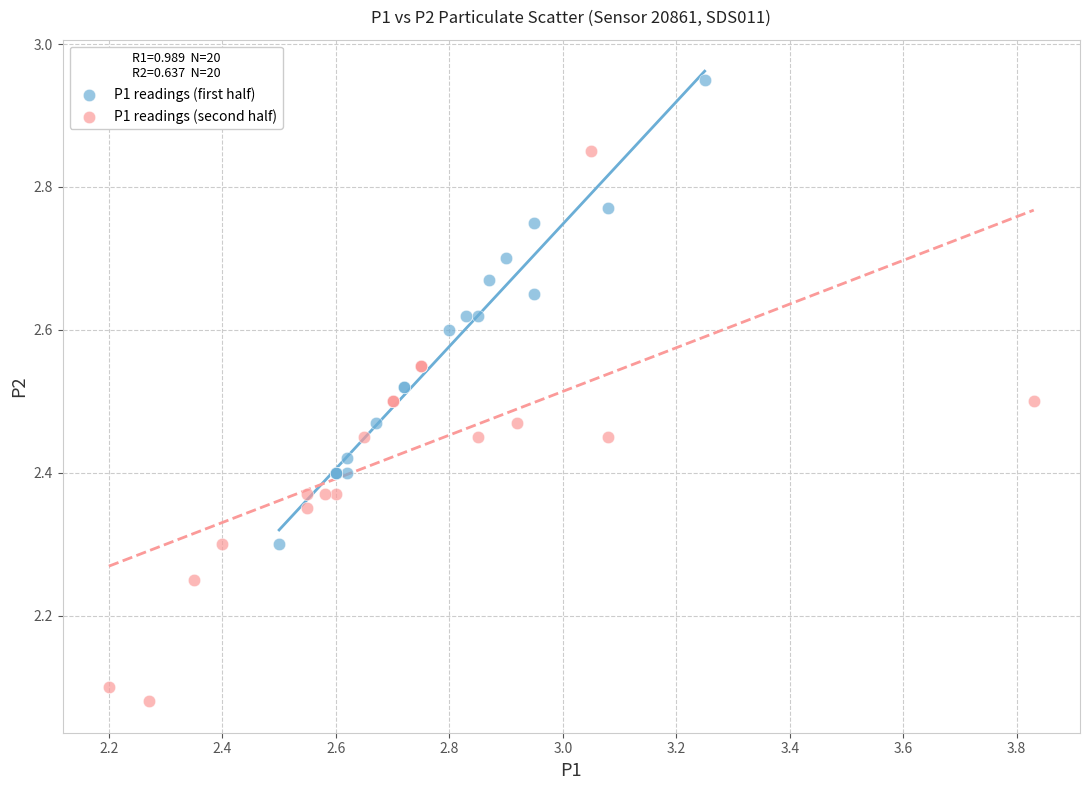

Which series has the largest Y range (max minus min)?

P1 readings (second half)